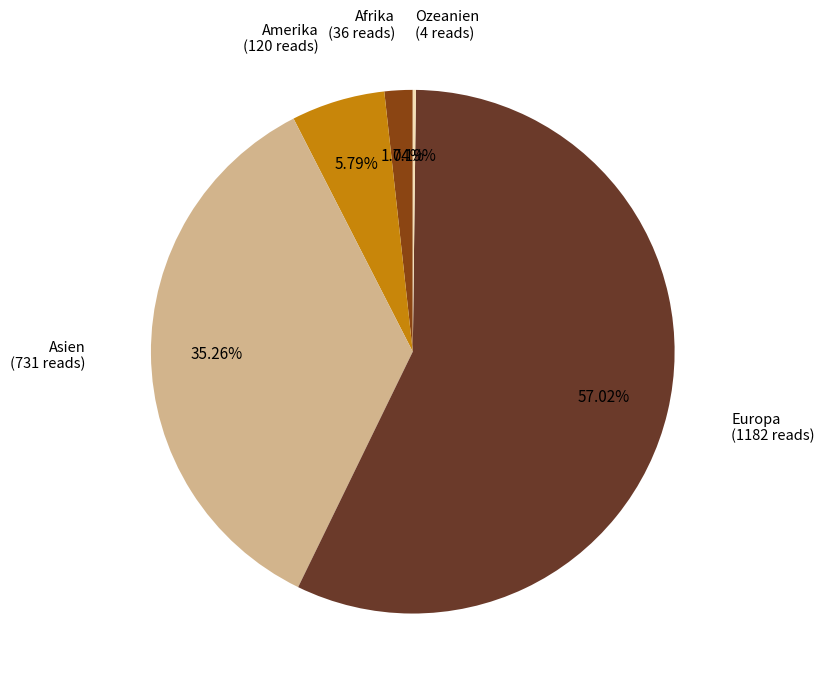

Does any single category account for the majority?

Yes